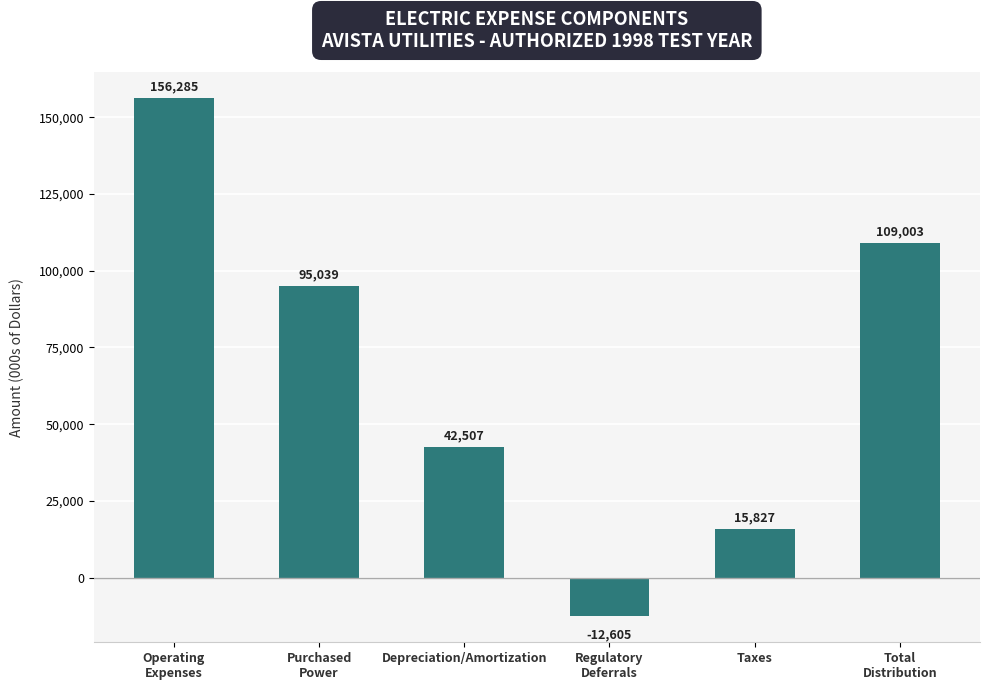

Count the number of data series in this chart.

1